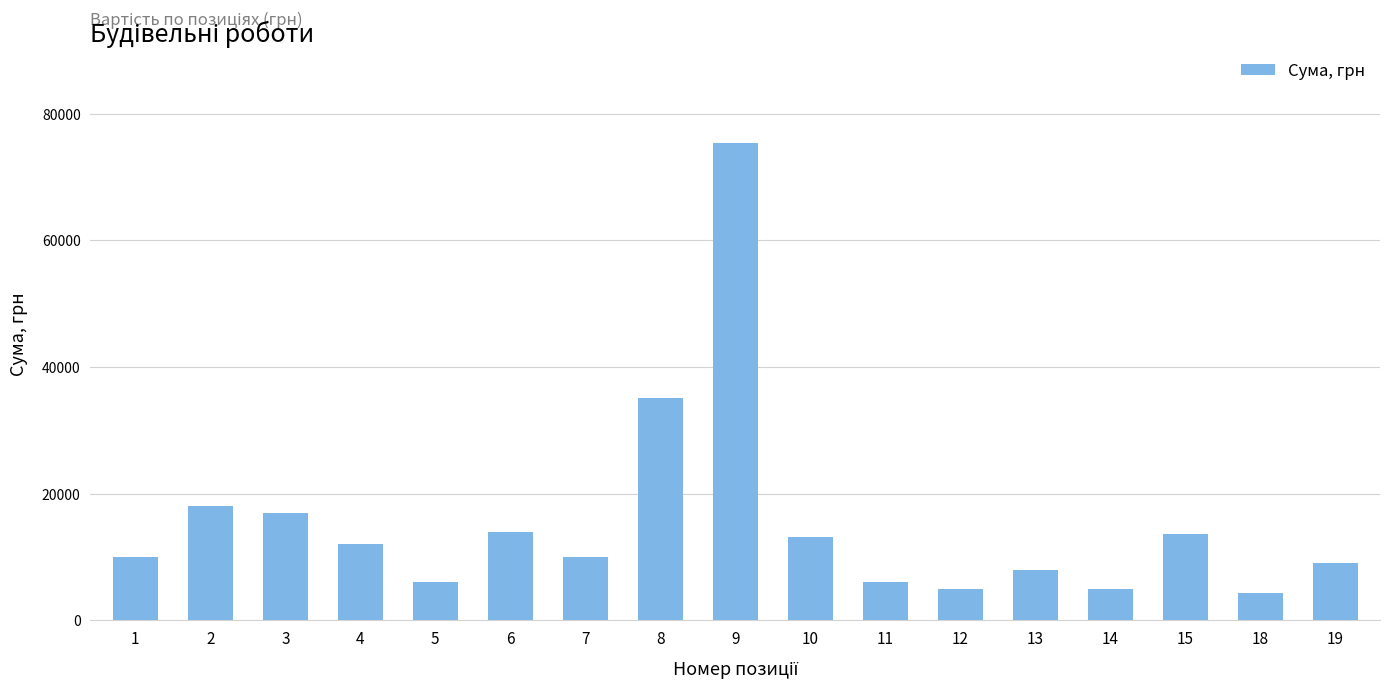

True or false: the data shows 9000 at 19.

True